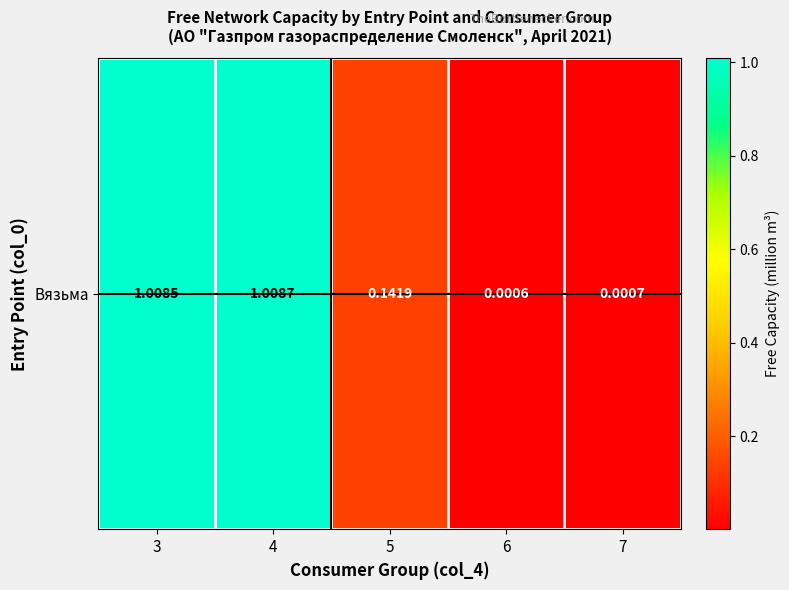

Is it true that the value at 3 is 1.7?

False